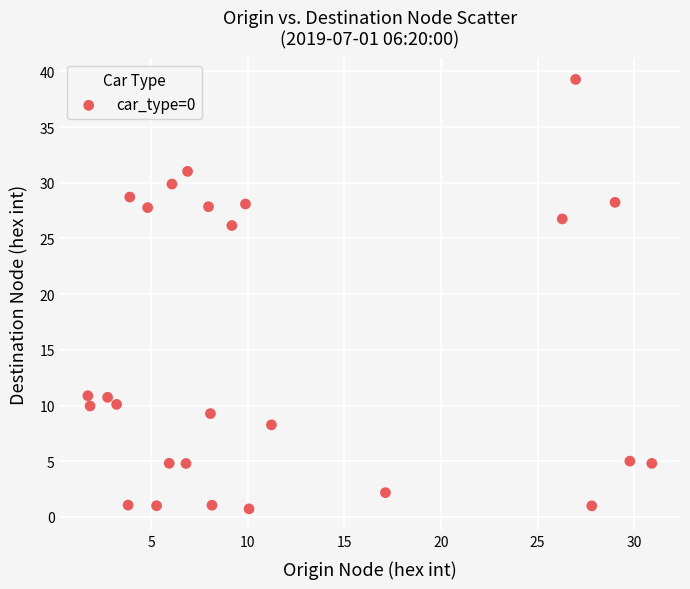

What is the range of Y values (max minus min)?

38.6